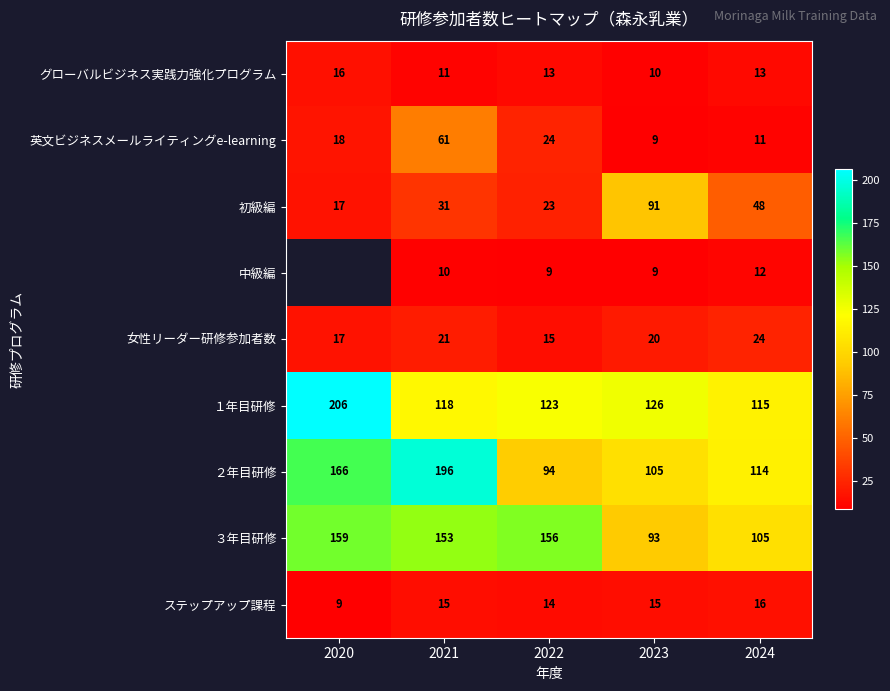

Is the value of 女性リーダー研修参加者数 at 2020 greater than the value of 初級編 at 2023?

No